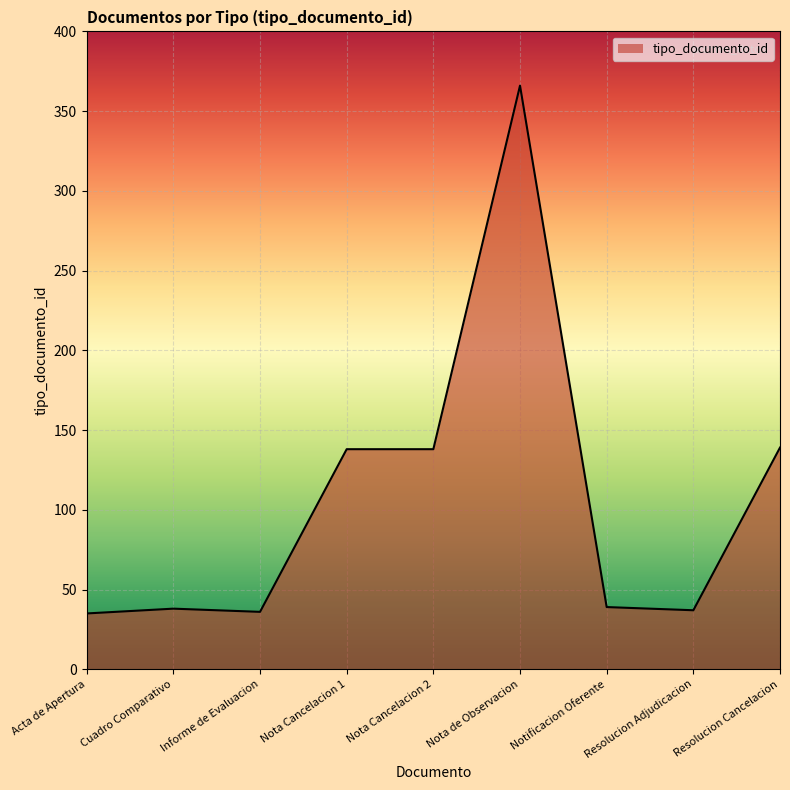

What is the maximum value shown in the chart?

366